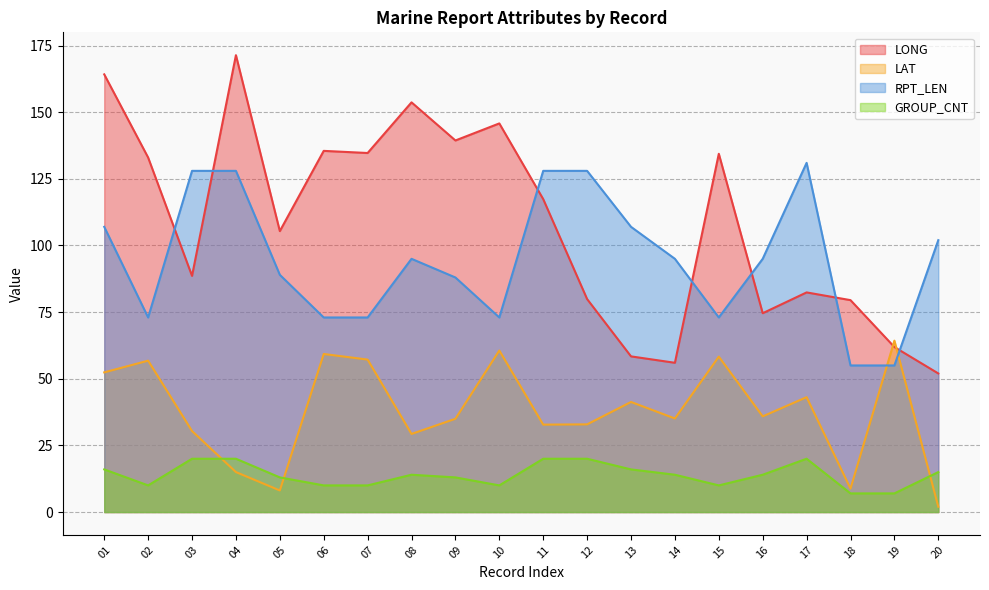

Reading right to left, extract all data points from this chart.

LONG: 20=52.0	19=61.9	18=79.5	17=82.4	16=74.6	15=134.4	14=56.0	13=58.4	12=79.9	11=117.4	10=145.8	09=139.4	08=153.7	07=134.7	06=135.5	05=105.4	04=171.4	03=88.6	02=133.0	01=164.2
LAT: 20=2.0	19=64.3	18=8.8	17=43.1	16=35.9	15=58.3	14=35.1	13=41.3	12=32.9	11=32.8	10=60.6	09=35.0	08=29.3	07=57.2	06=59.3	05=8.1	04=15.0	03=30.4	02=56.8	01=52.4
RPT_LEN: 20=102.0	19=55.0	18=55.0	17=131.0	16=95.0	15=73.0	14=95.0	13=107.0	12=128.0	11=128.0	10=73.0	09=88.0	08=95.0	07=73.0	06=73.0	05=89.0	04=128.0	03=128.0	02=73.0	01=107.0
GROUP_CNT: 20=15.0	19=7.0	18=7.0	17=20.0	16=14.0	15=10.0	14=14.0	13=16.0	12=20.0	11=20.0	10=10.0	09=13.0	08=14.0	07=10.0	06=10.0	05=13.0	04=20.0	03=20.0	02=10.0	01=16.0